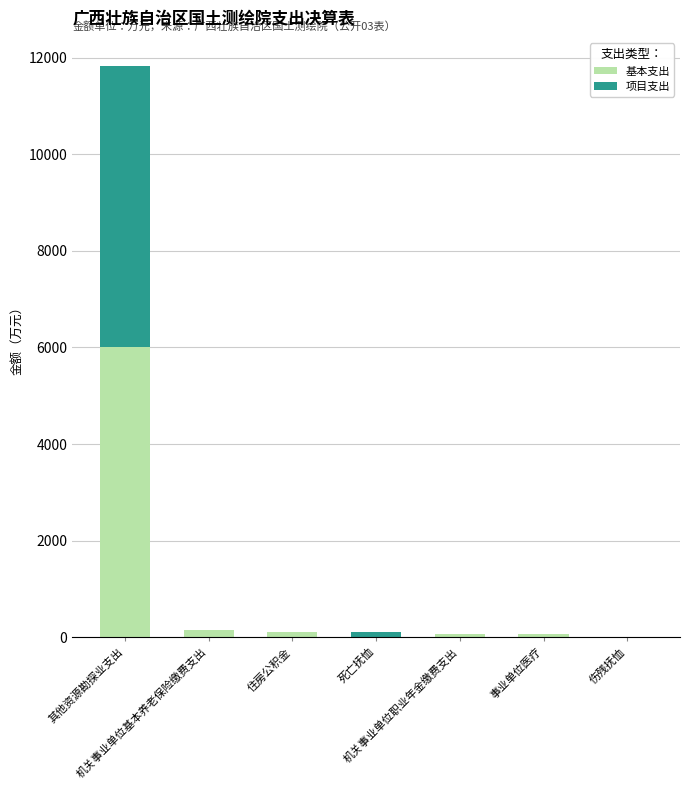

Which series changed the most between 其他资源勘探业支出 and 住房公积金?

基本支出